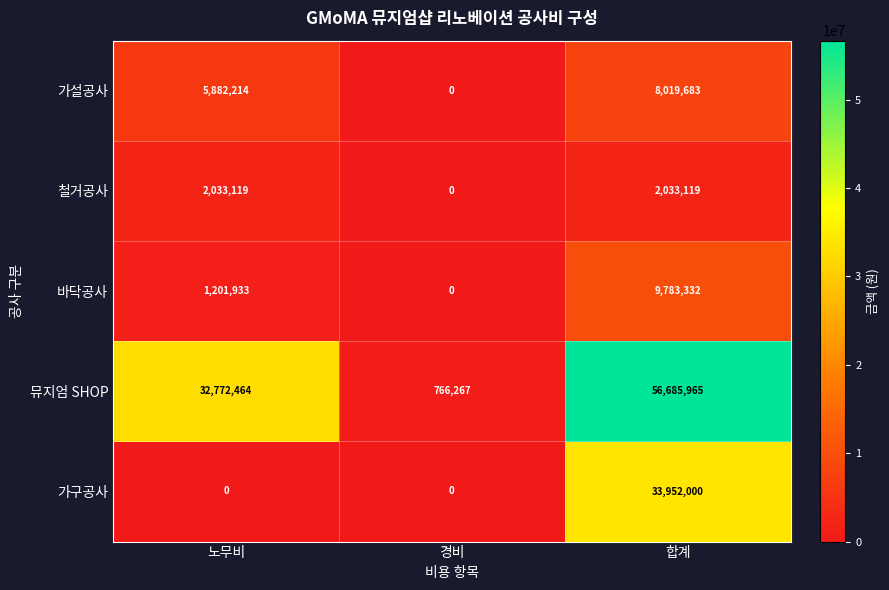

What is the difference between the maximum and minimum values in the 뮤지엄 SHOP series?

55919698